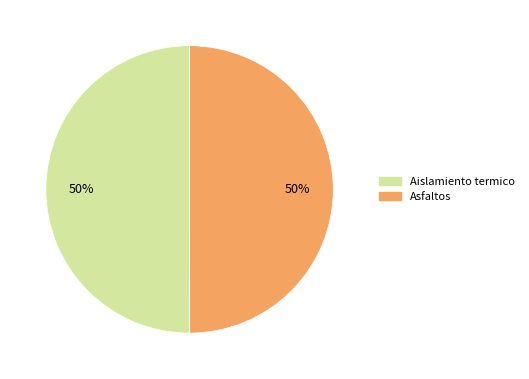

Do Asfaltos and Aislamiento termico together represent more than half of the pie?

Yes